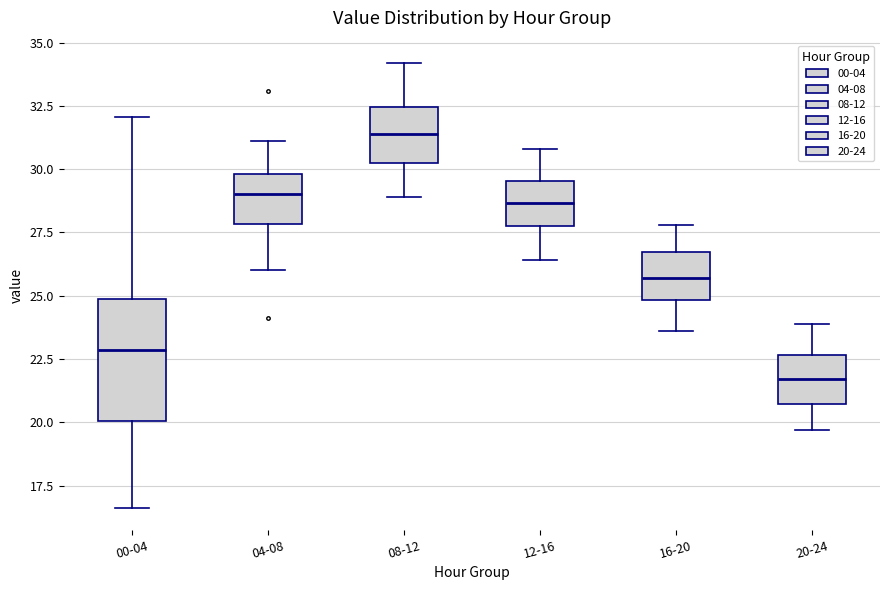

Which box has the highest median line?

08-12